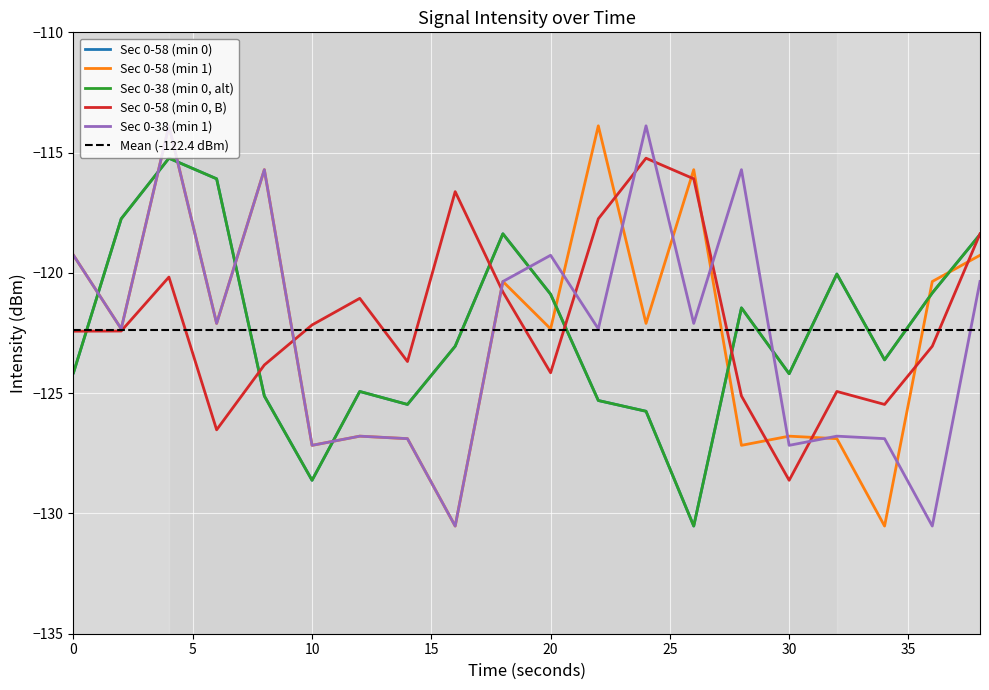

What is the difference between the maximum and minimum values in the Sec 0-58 (min 1) series?

16.6